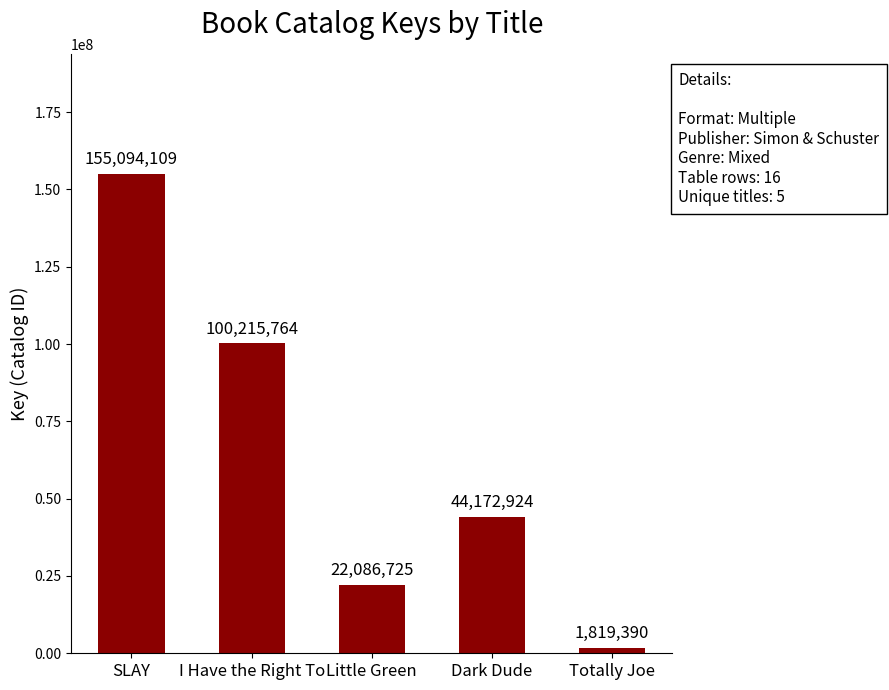

What is the label of the 4th bar from the right?

I Have the Right To